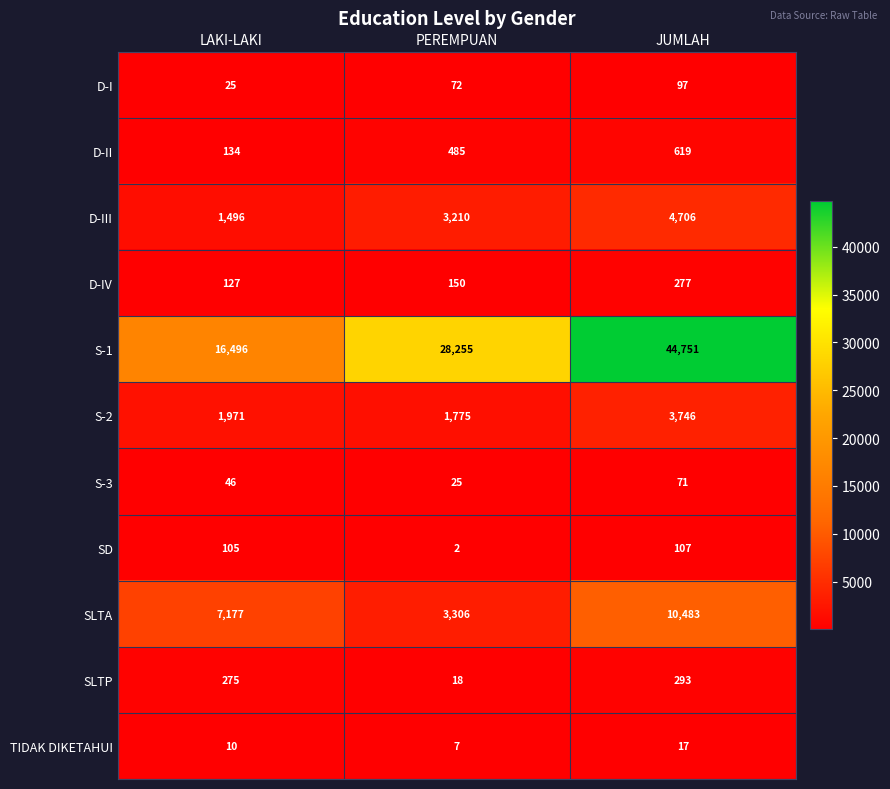

The TIDAK DIKETAHUI series shows 10 at LAKI-LAKI. True or false?

True